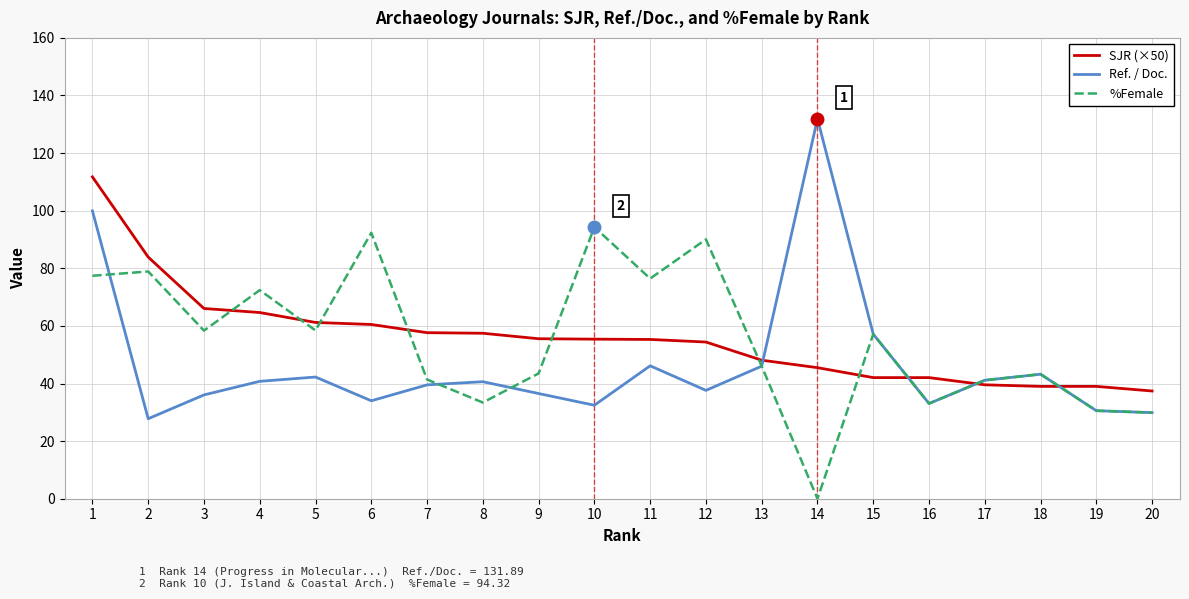

Rank the series at 10 from highest to lowest value.

%Female, SJR (×50), Ref. / Doc.